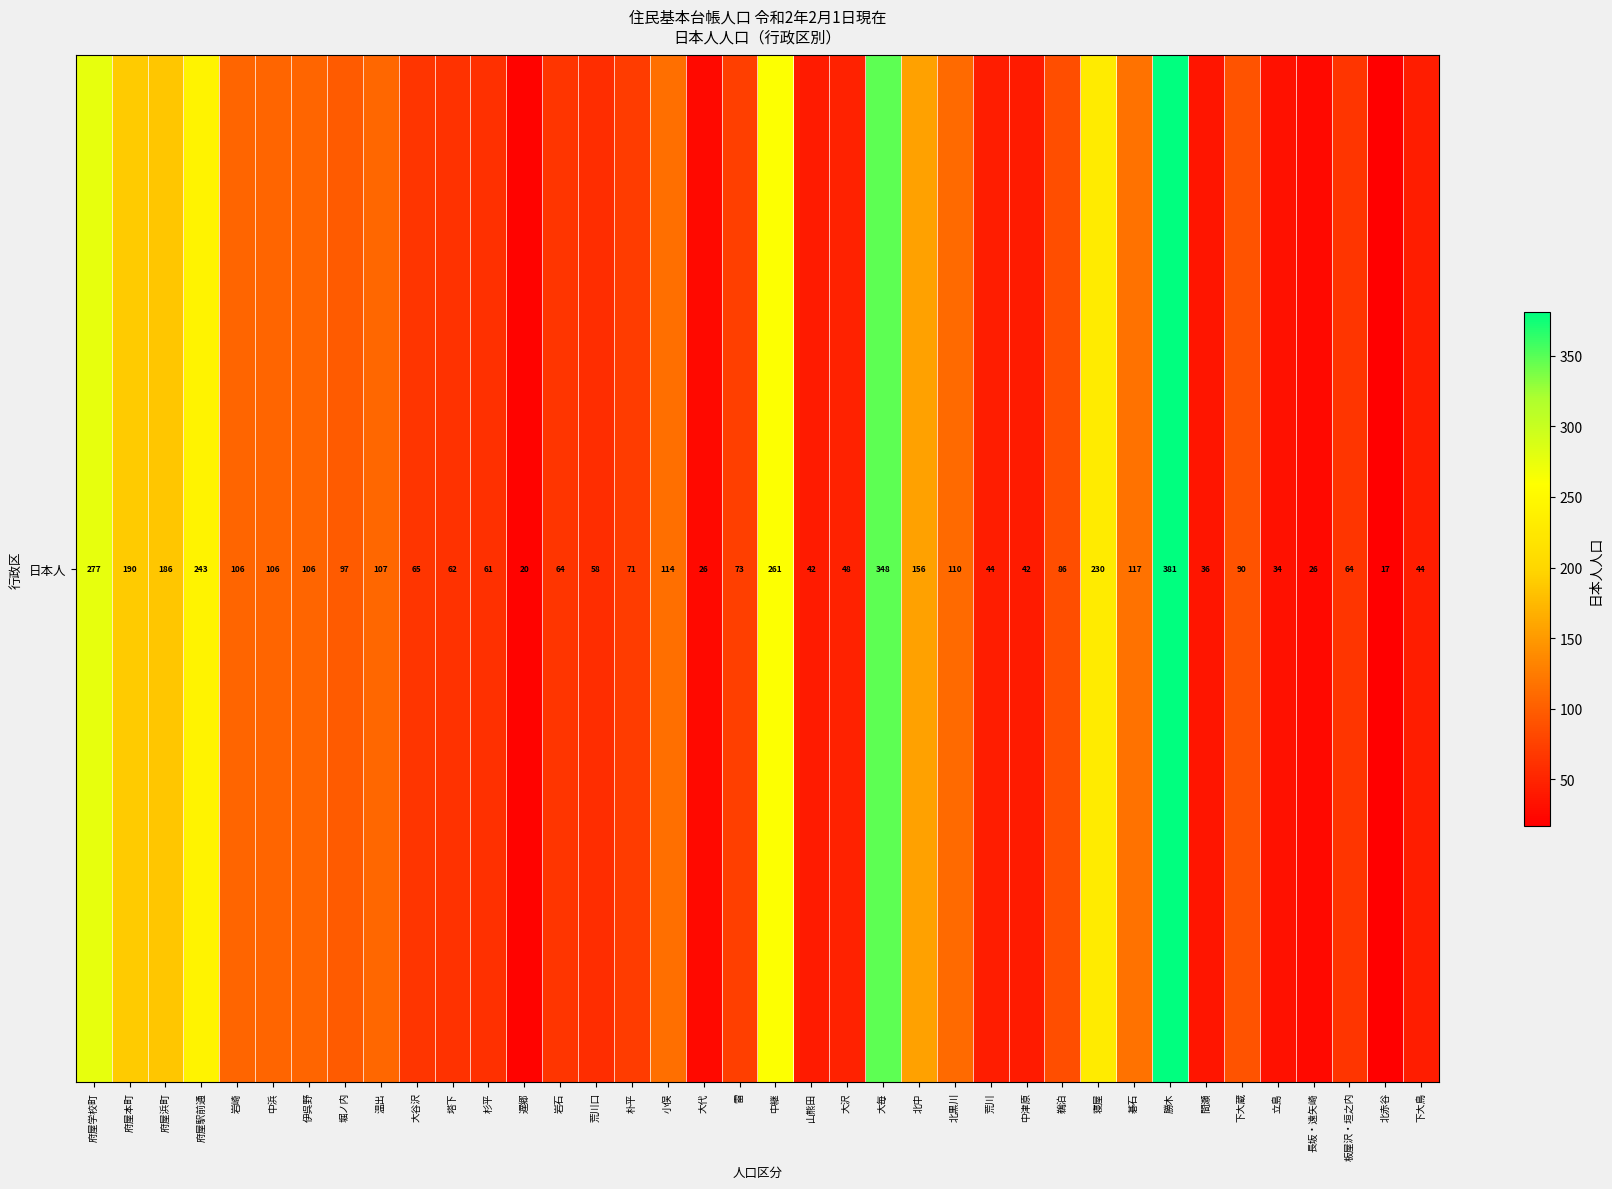

Reading left to right, list all the values displayed in this chart.

府屋学校町=277	府屋本町=190	府屋浜町=186	府屋駅前通=243	岩崎=106	中浜=106	伊呉野=106	堀ノ内=97	温出=107	大谷沢=65	塔下=62	杉平=61	遅郷=20	岩石=64	荒川口=58	朴平=71	小俣=114	大代=26	雷=73	中継=261	山熊田=42	大沢=48	大毎=348	北中=156	北黒川=110	荒川=44	中津原=42	鵜泊=86	寝屋=230	碁石=117	勝木=381	間瀬=36	下大蔵=90	立島=34	長坂・遠矢崎=26	板屋沢・垣之内=64	北赤谷=17	下大鳥=44